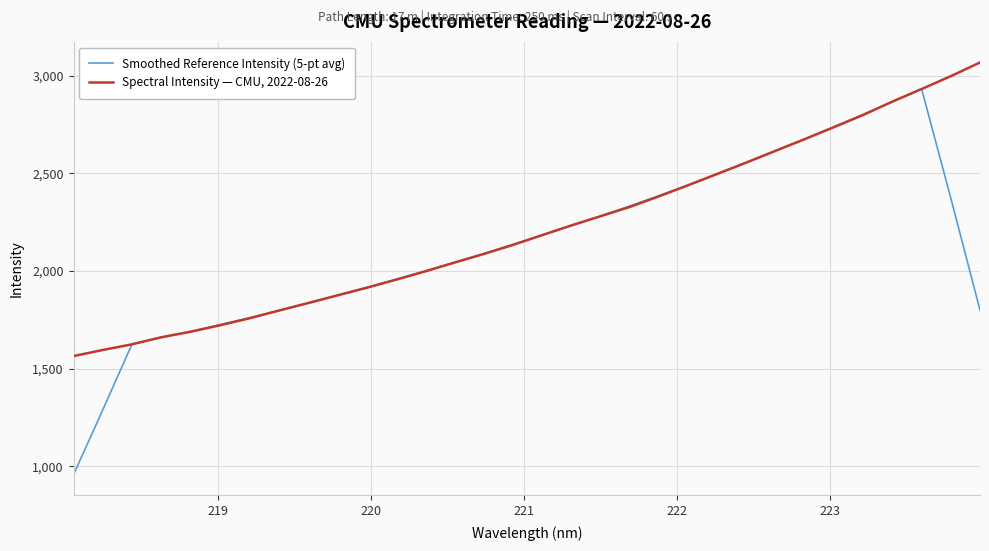

Count the number of data series in this chart.

2